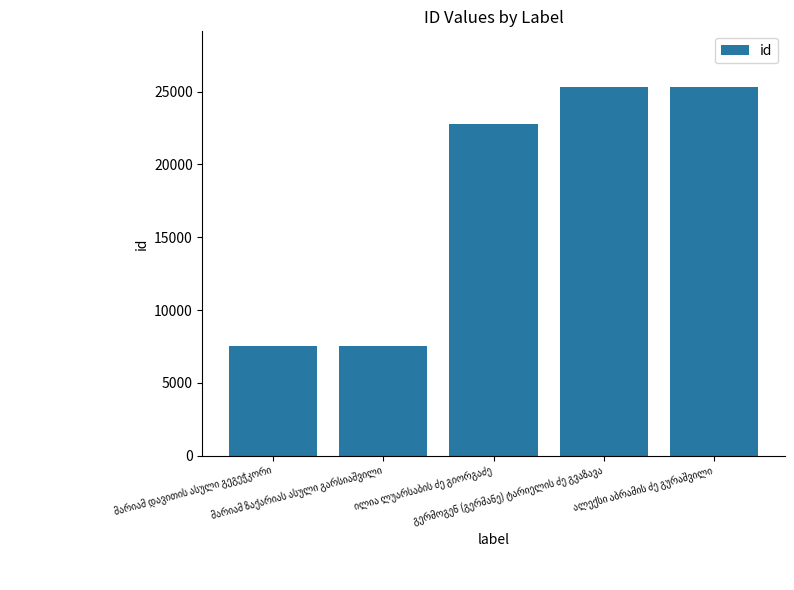

What is the average value?

17702